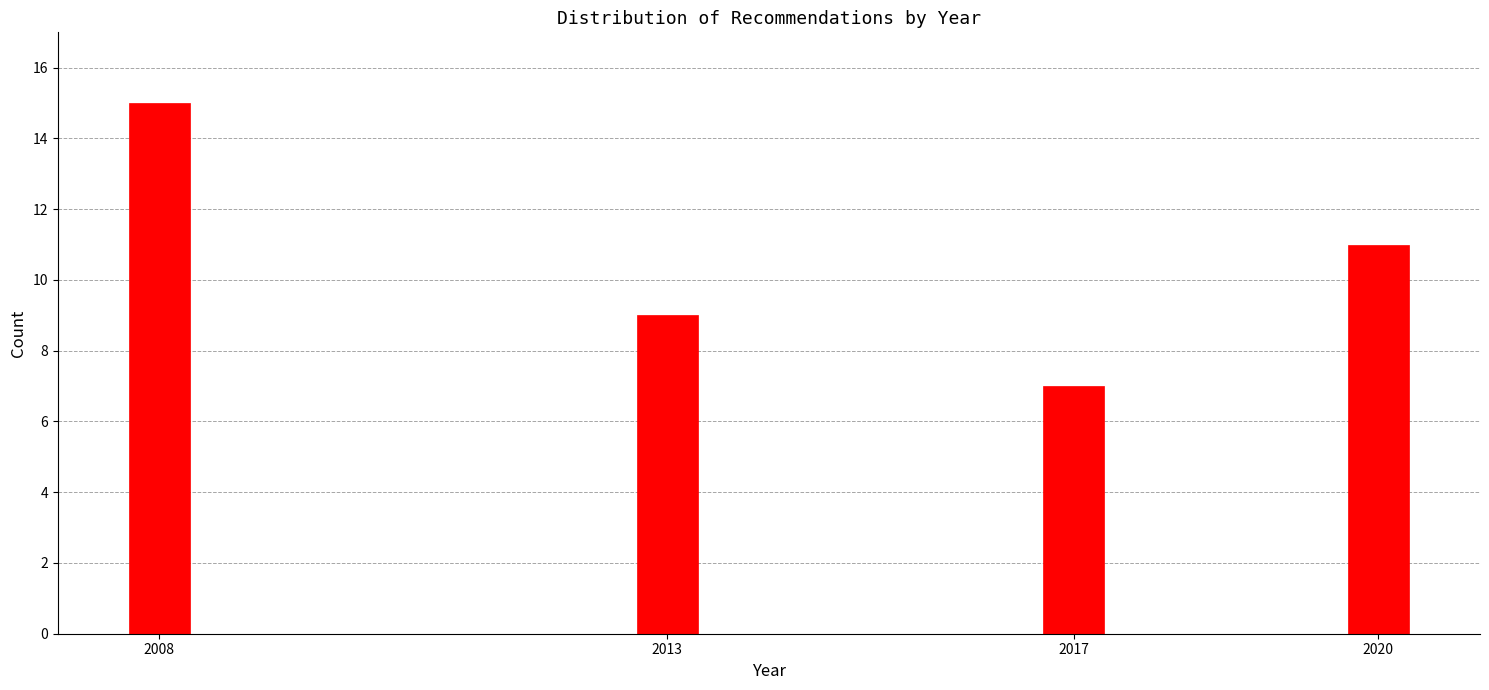

Reading left to right, what are all the values shown in this chart?

15	9	7	11